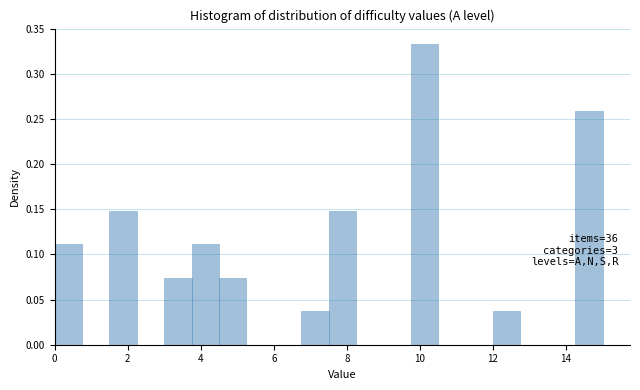

Around what value on the x-axis is the tallest bar? Give the approximate position of its centre, as read against the axis.

10.2